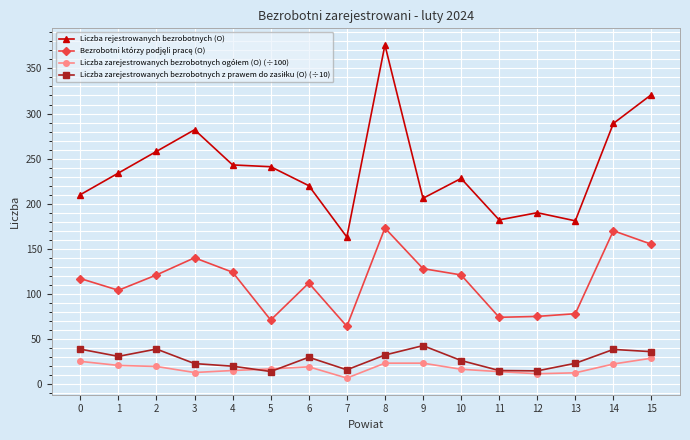

What is the spread (max minus min) of values at 9?

182.8